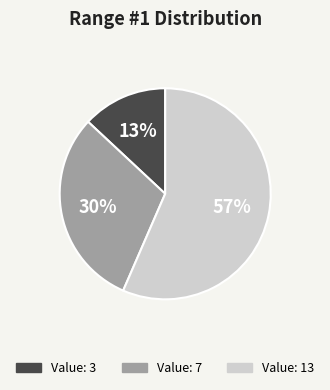

To the nearest percent, what is the average slice percentage?

33%